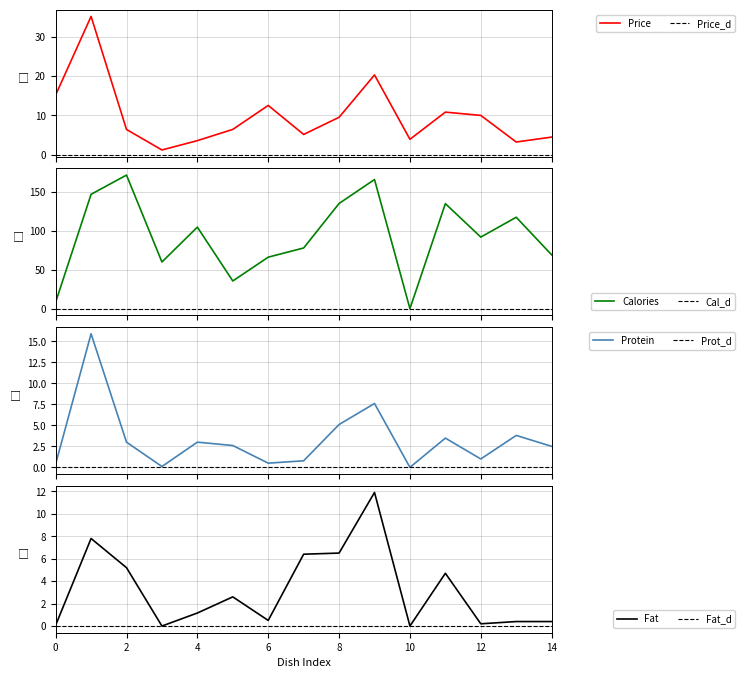

What is the value of the Protein point at the 7th from the left?

0.5